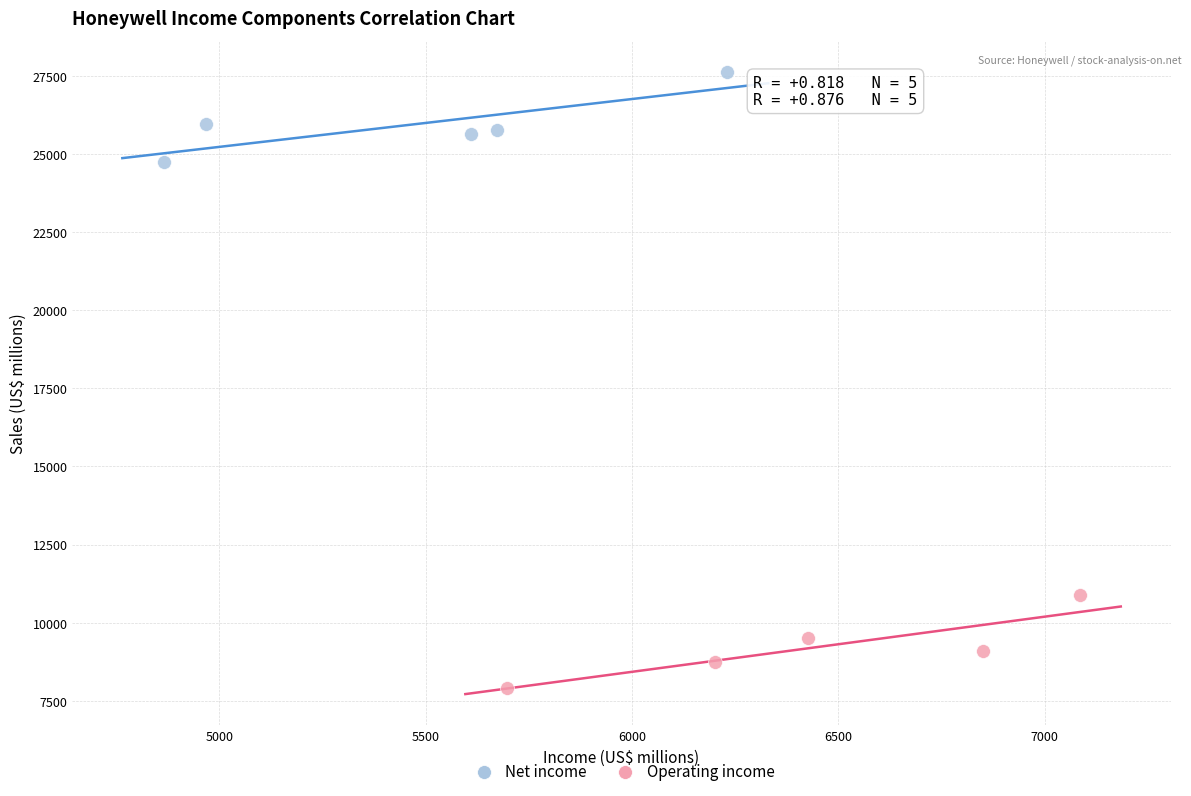

Which series contains the lowest Y value?

Operating income